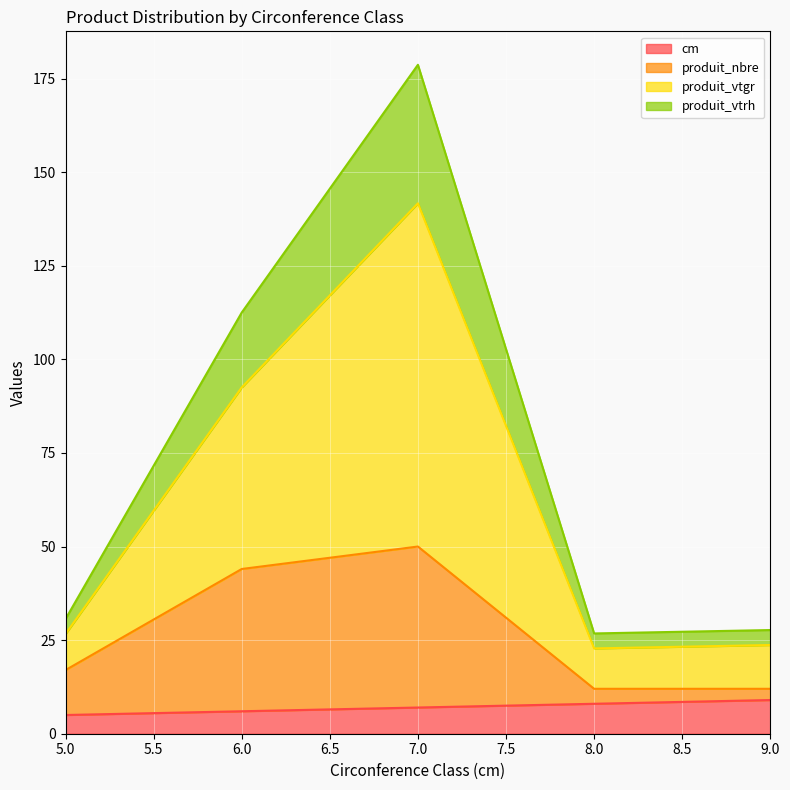

The cm series shows 7.0 at 7.0. True or false?

True